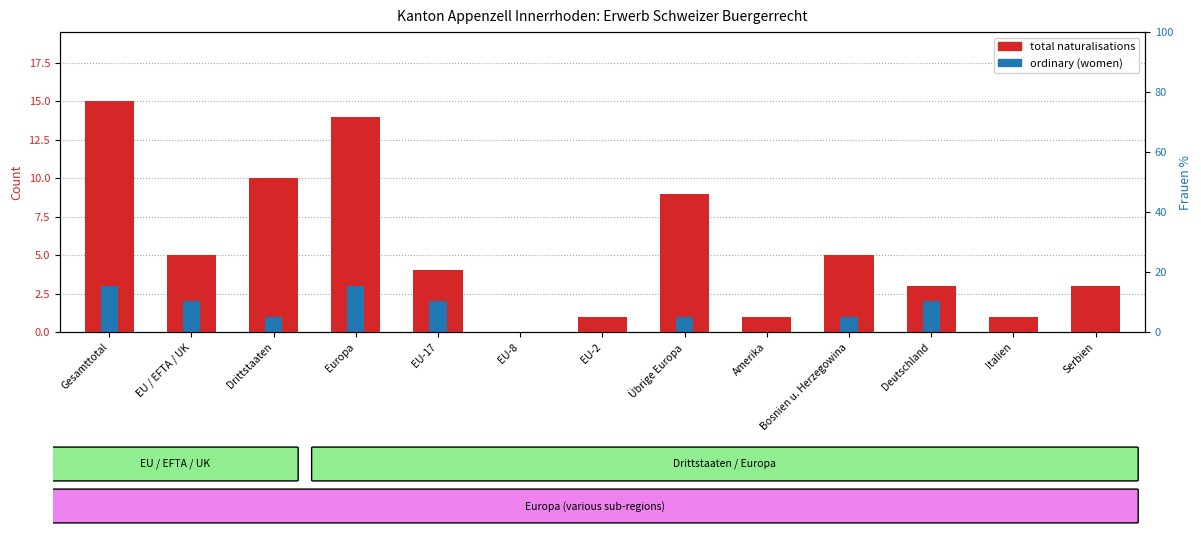

How many bars are there in total?

26